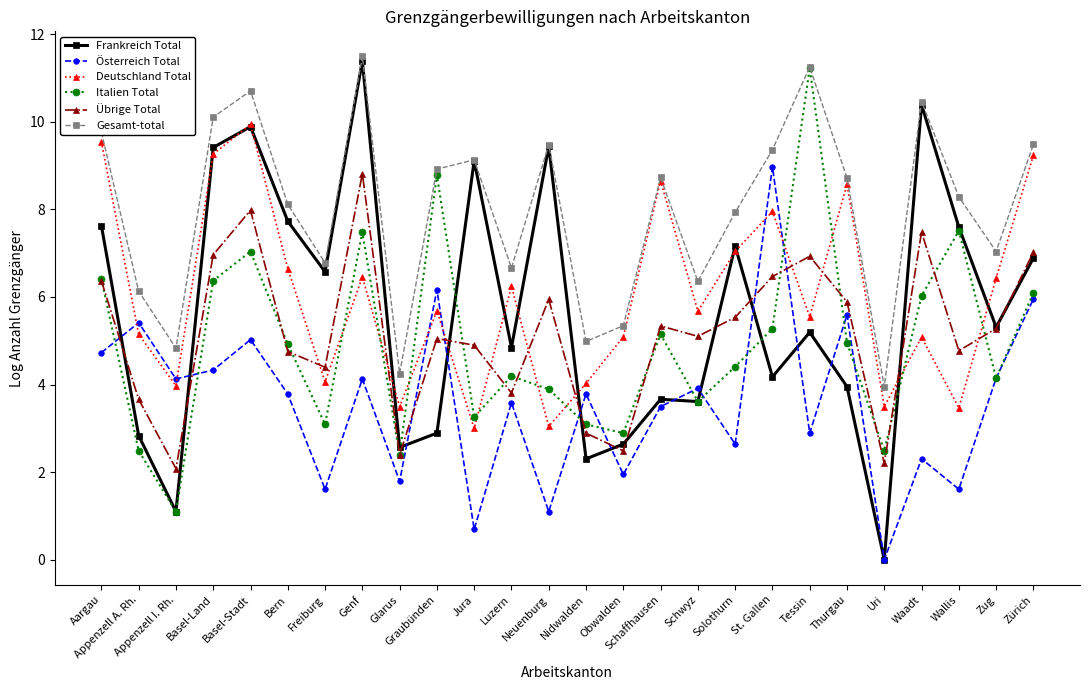

How many values in the Italien Total series exceed 4?

16